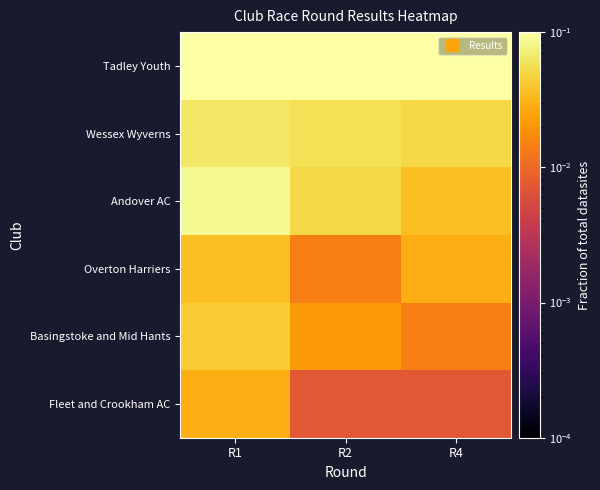

Which category has the highest value across all series?

R4